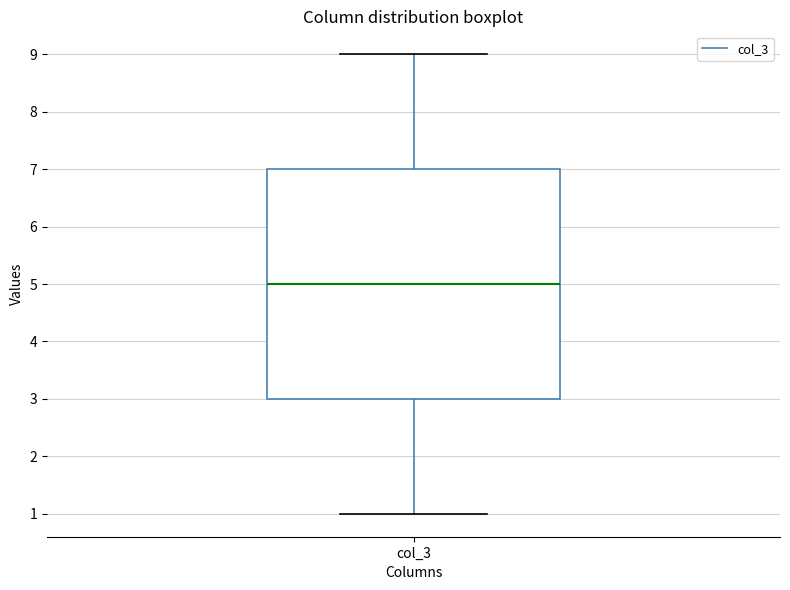

Transcribe this box plot: give where the median line is, the range the box spans, and where the two whiskers end, as read against the y-axis. The values are not printed on the chart, so give them approximately, as read against the axis.

median 5, box 3 to 7, whiskers 1 to 9